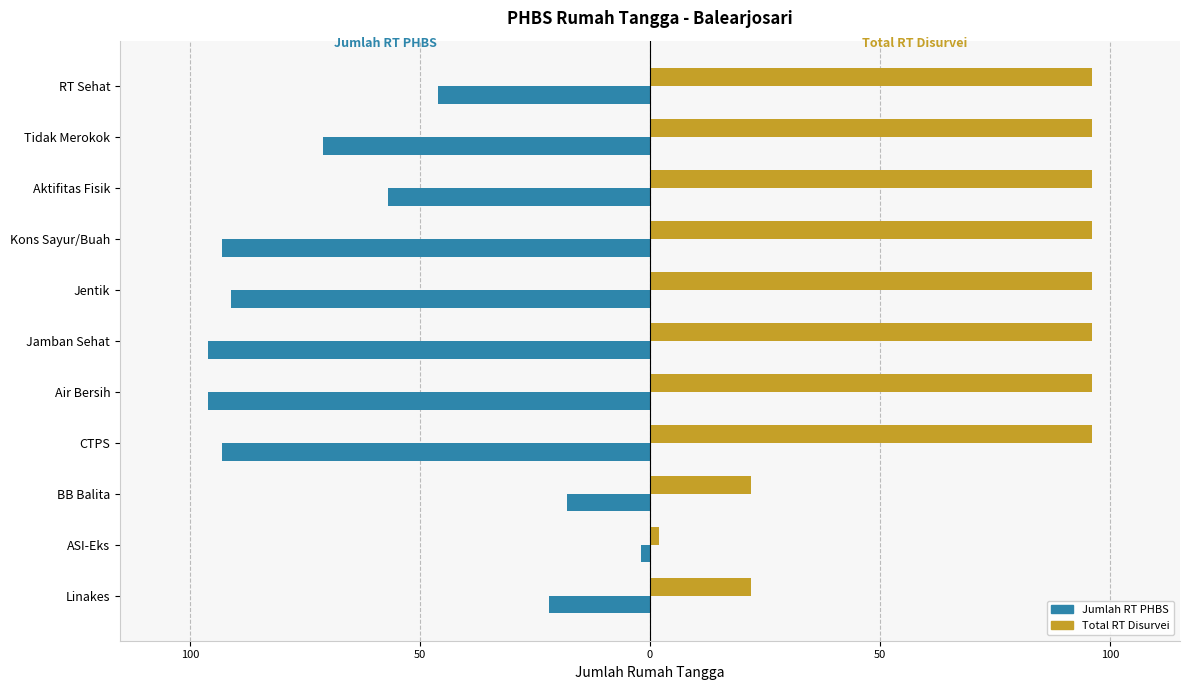

What are all the series names shown in the legend?

Jumlah RT PHBS, Total RT Disurvei